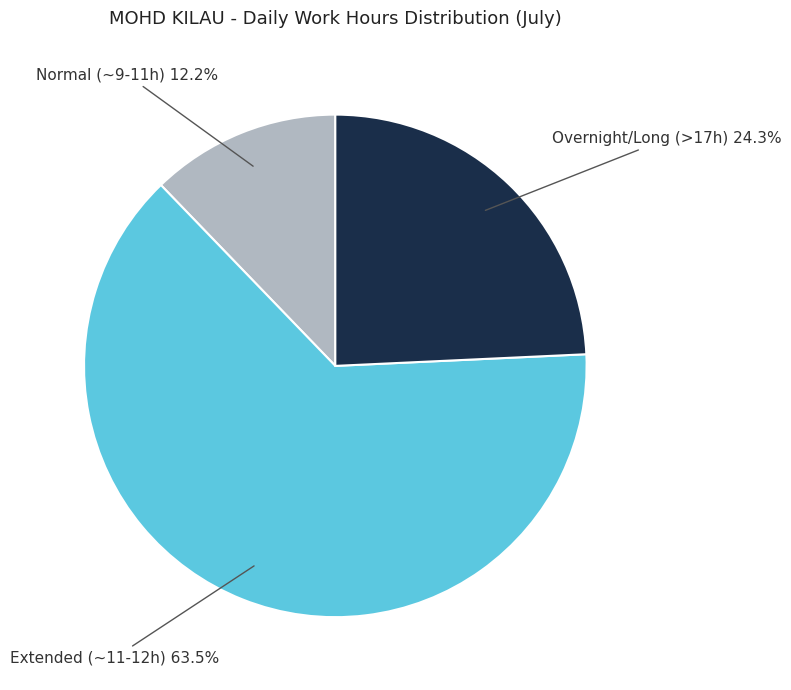

Is there any slice that represents more than half of the pie?

Yes